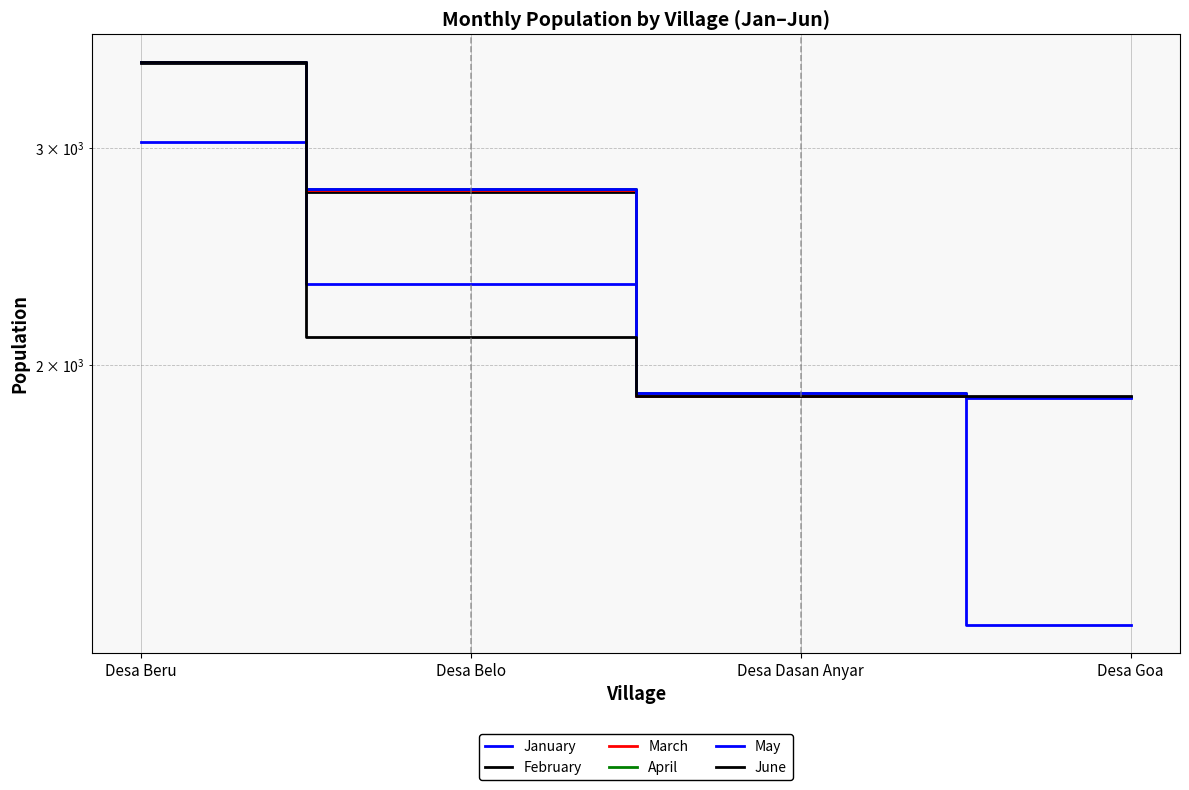

Reading left to right, what are all the values shown in this chart?

January: Desa Beru=3034	Desa Belo=2325	Desa Dasan Anyar=1889	Desa Goa=1232
February: Desa Beru=3512	Desa Belo=2762	Desa Dasan Anyar=1889	Desa Goa=1883
March: Desa Beru=3518	Desa Belo=2770	Desa Dasan Anyar=1889	Desa Goa=1883
April: Desa Beru=3520	Desa Belo=2776	Desa Dasan Anyar=1897	Desa Goa=1884
May: Desa Beru=3518	Desa Belo=2780	Desa Dasan Anyar=1897	Desa Goa=1882
June: Desa Beru=3520	Desa Belo=2106	Desa Dasan Anyar=1889	Desa Goa=1886